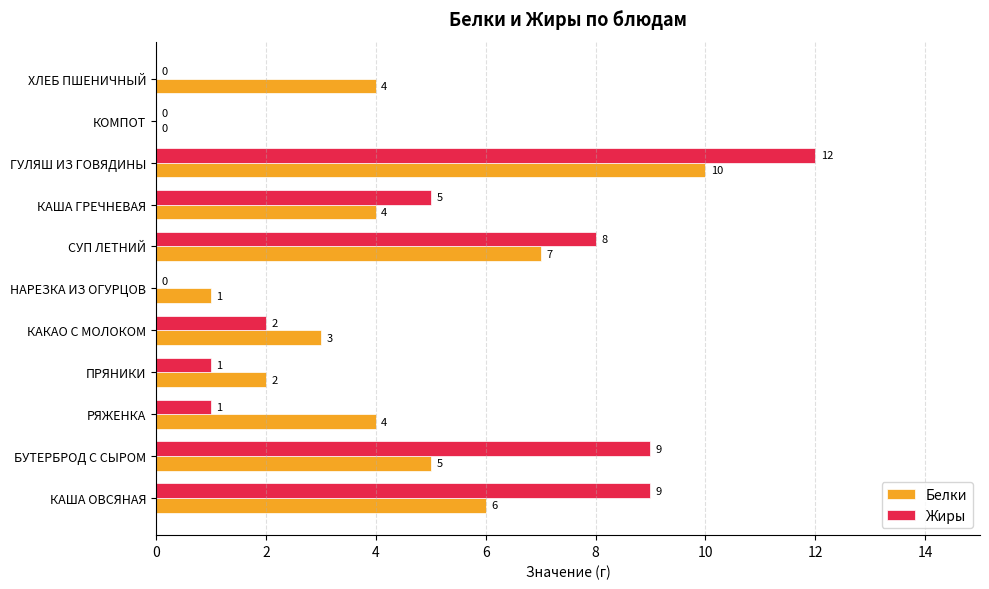

What is the approximate value of Белки at ГУЛЯШ ИЗ ГОВЯДИНЫ?

10